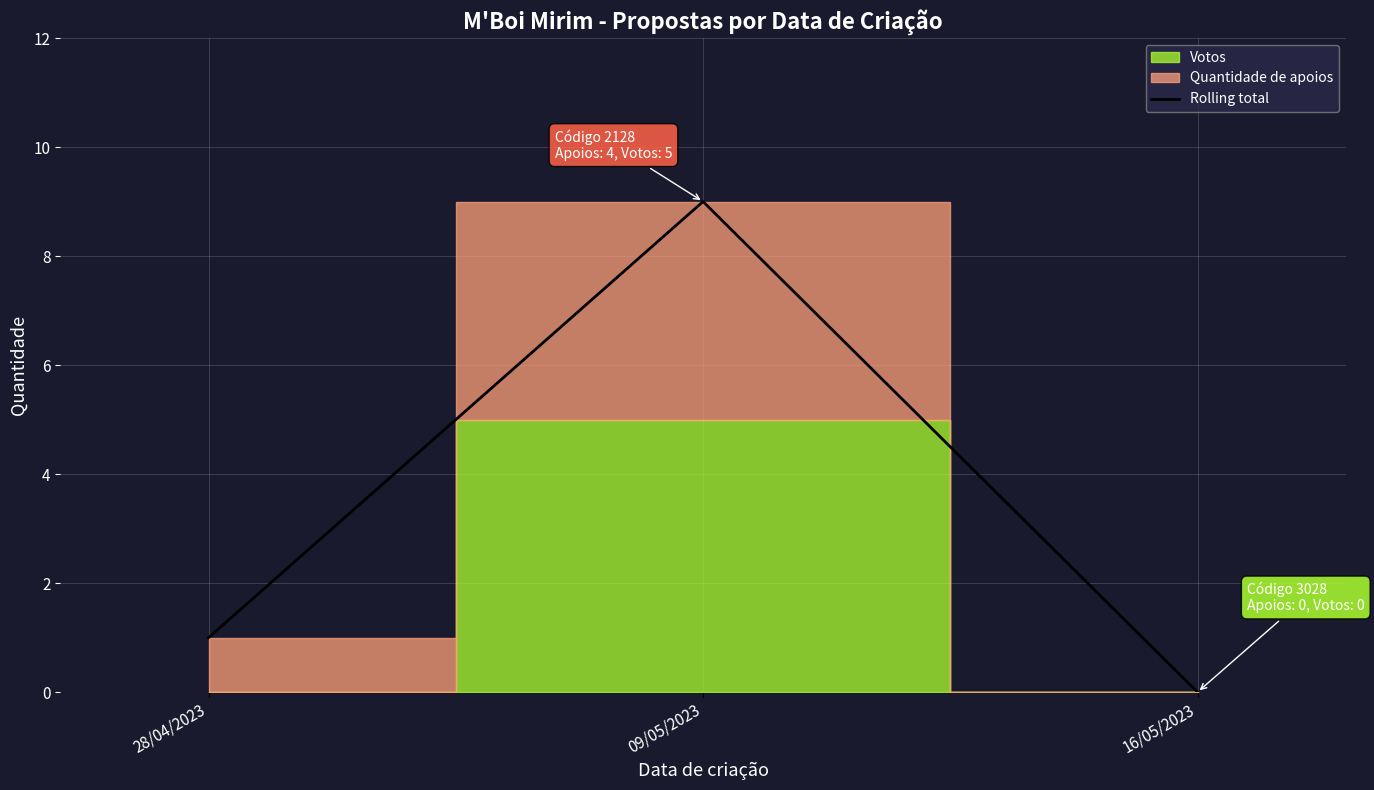

What is the label of the 2nd point from the left?

09/05/2023